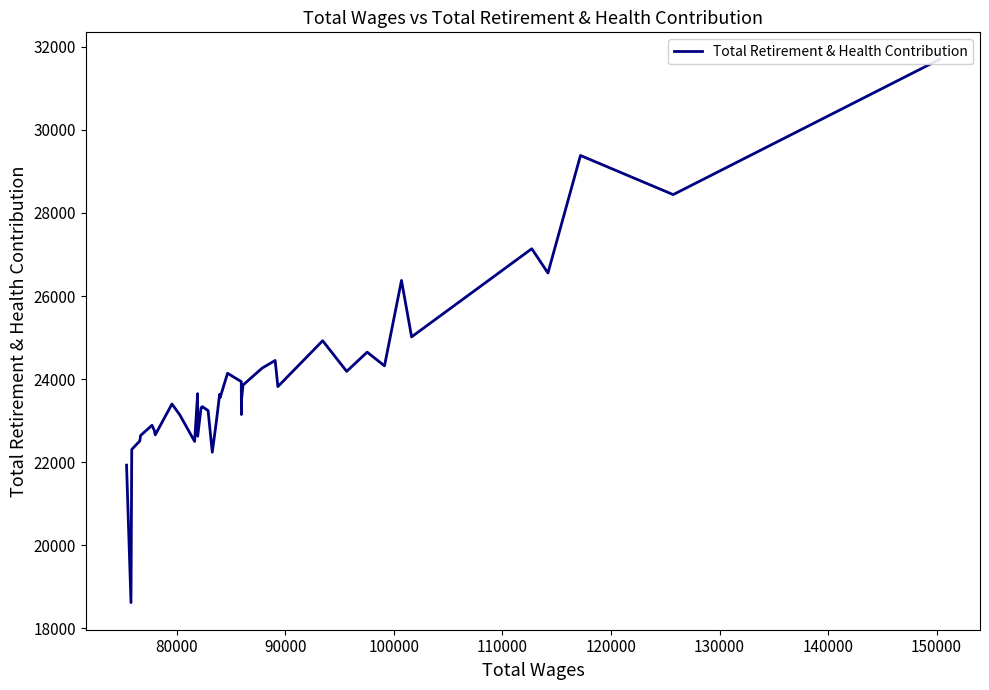

What is the difference between the second highest and minimum values?

10767